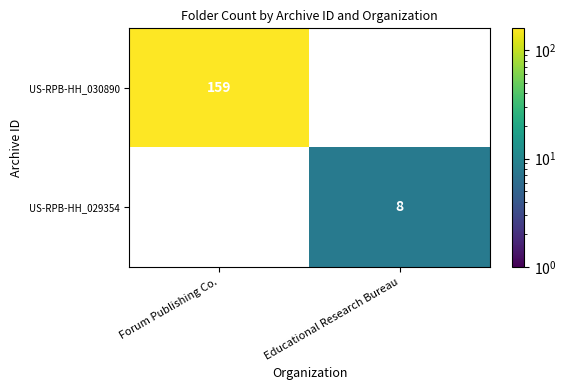

How many categories are shown in the chart?

2